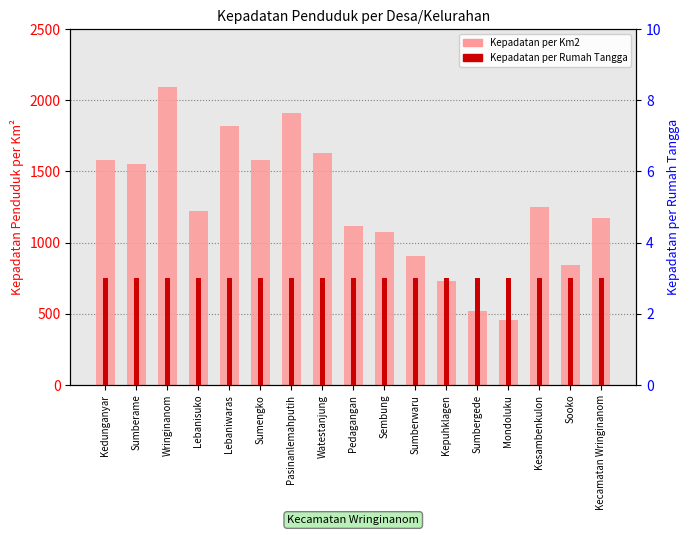

What is the greatest value displayed?

2092.0